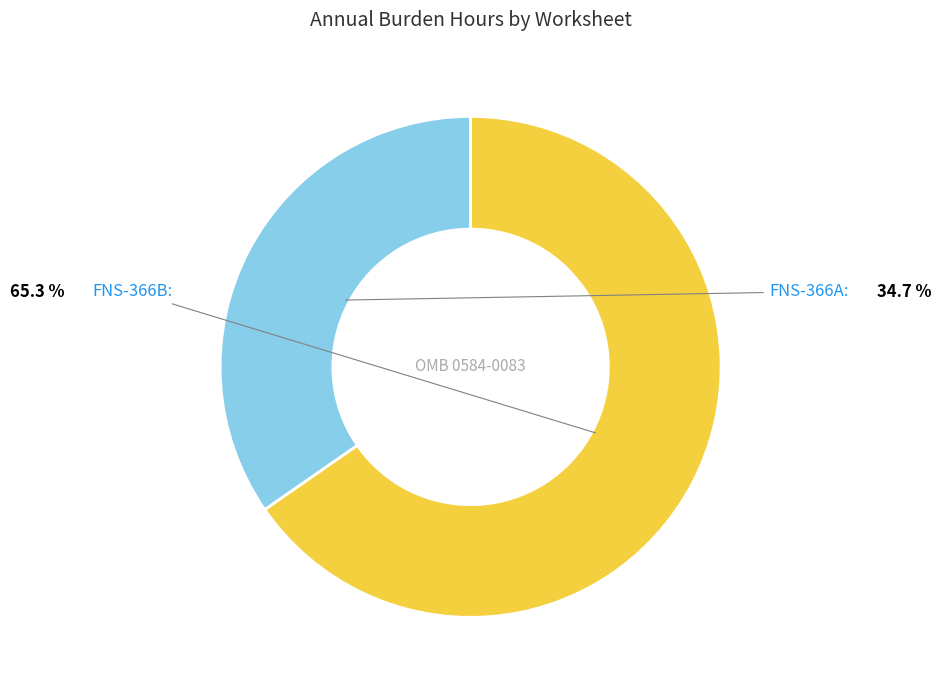

Is there a majority slice in this chart?

Yes